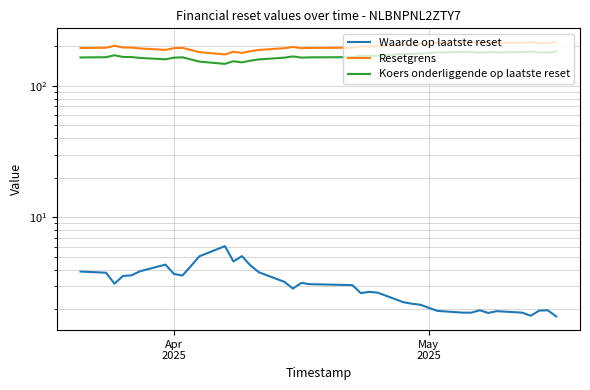

What is the smallest value displayed?

1.8